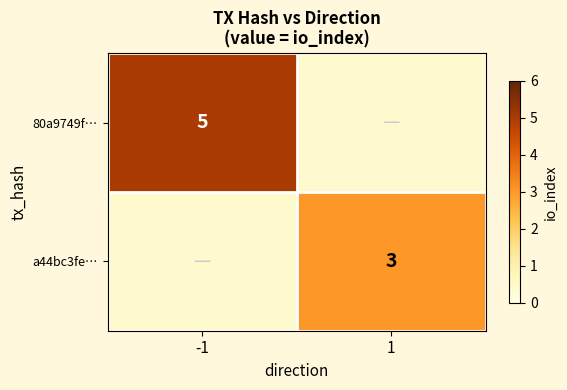

The value of 80a9749f… at -1 is 9. True or false?

False